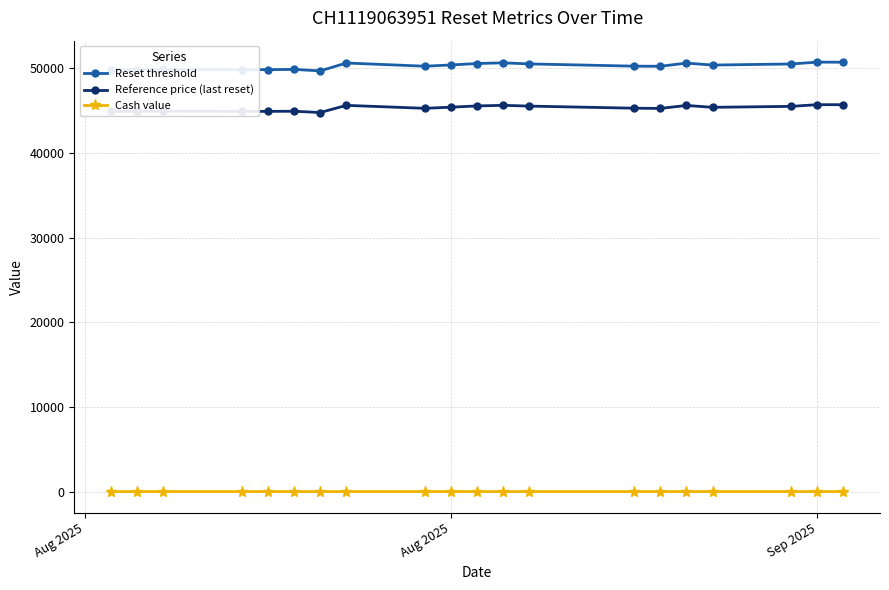

Rank the series by their maximum value, from lowest to highest.

Cash value, Reference price (last reset), Reset threshold